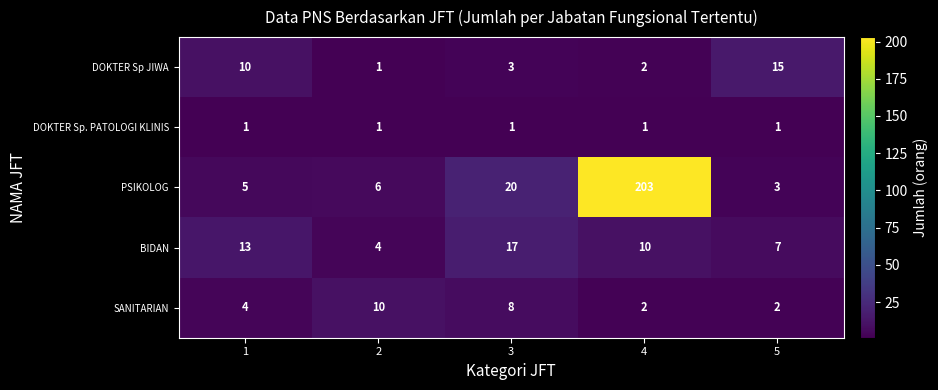

At how many categories does at least one series exceed 169?

1